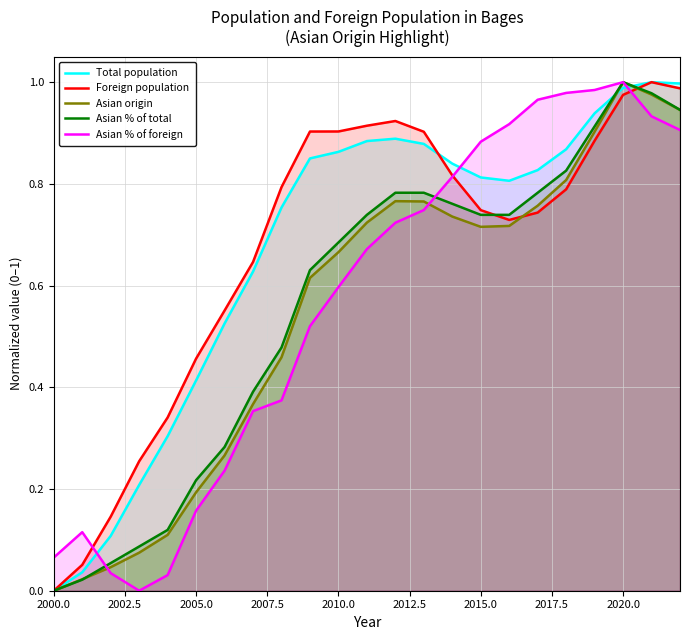

How many interior local peaks does the Asian origin series have?

2